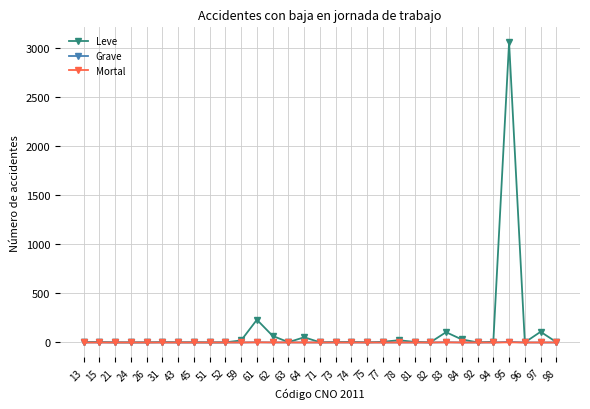

True or false: Leve has a value of 4 at 13.

True